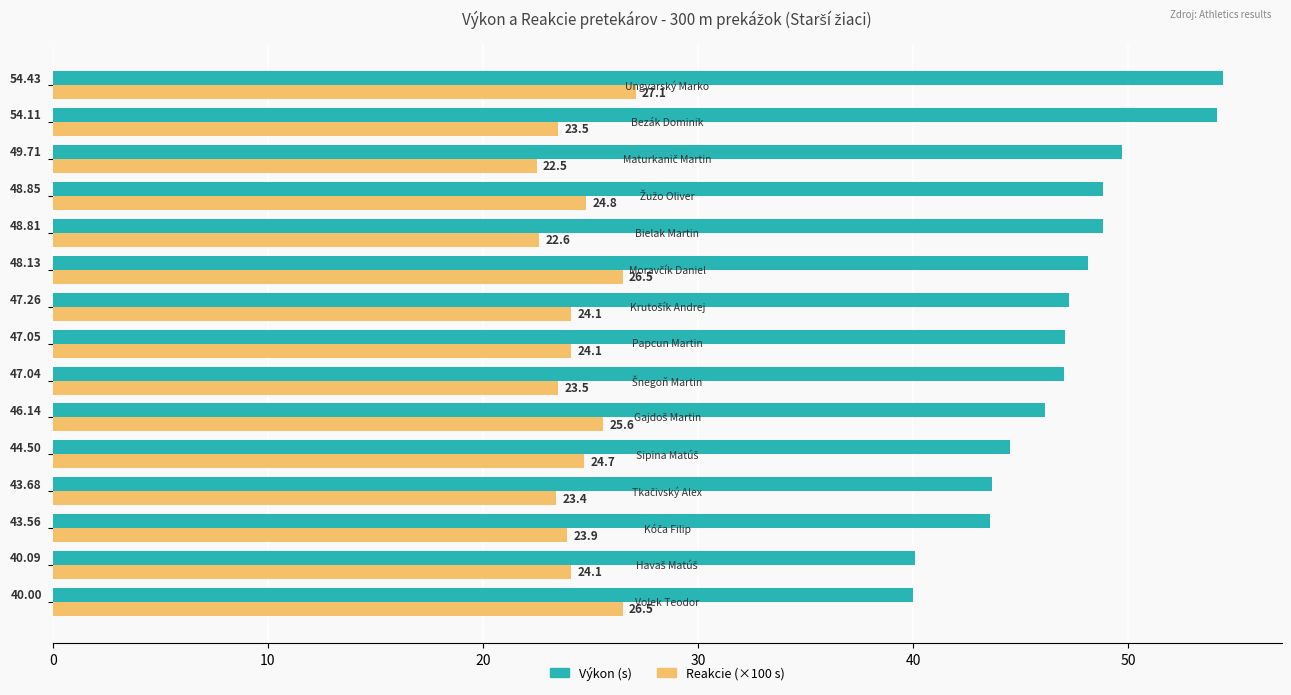

How many categories are shown in the chart?

15